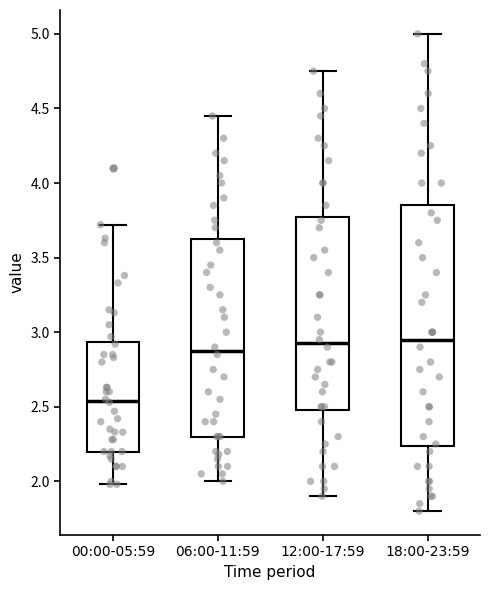

Which box is the tallest, from its lower edge to its upper edge?

18:00-23:59